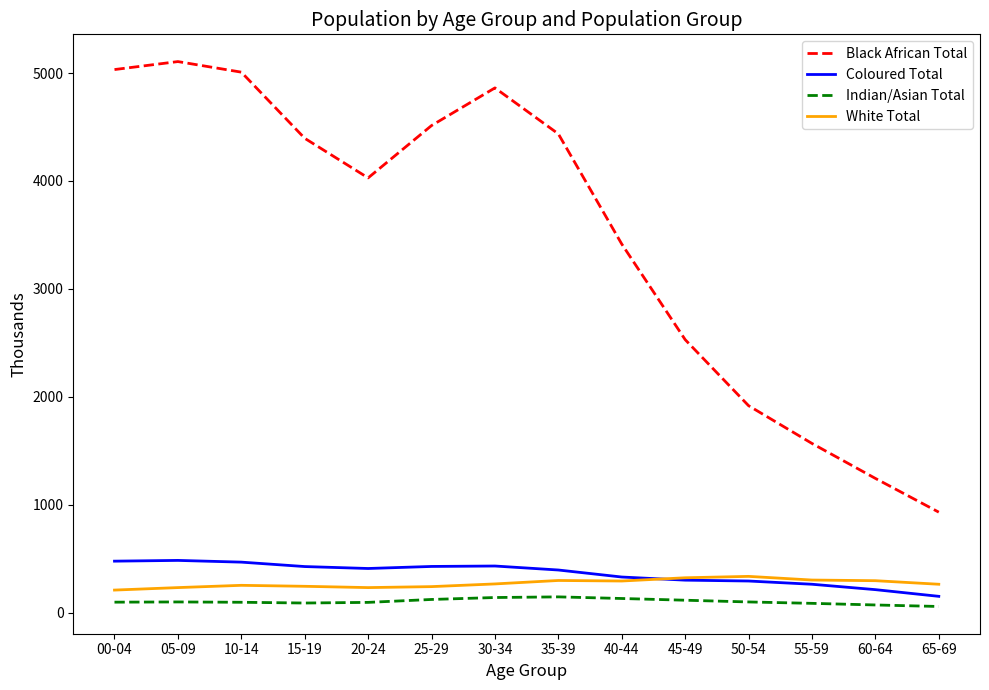

Rank the series by their maximum value, from highest to lowest.

Black African Total, Coloured Total, White Total, Indian/Asian Total